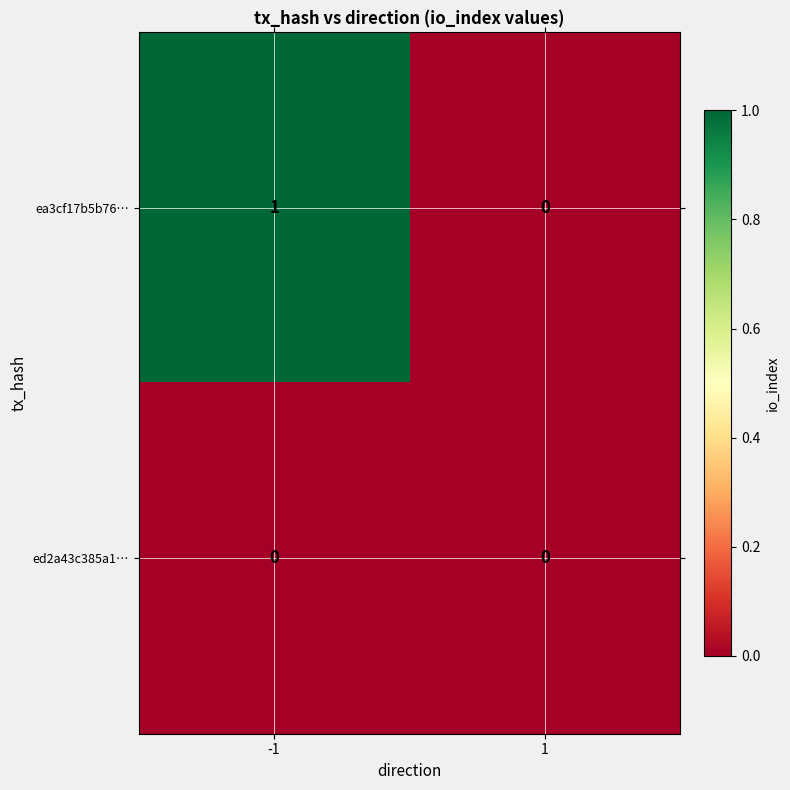

Which series has the largest total across all categories?

ea3cf17b5b76…